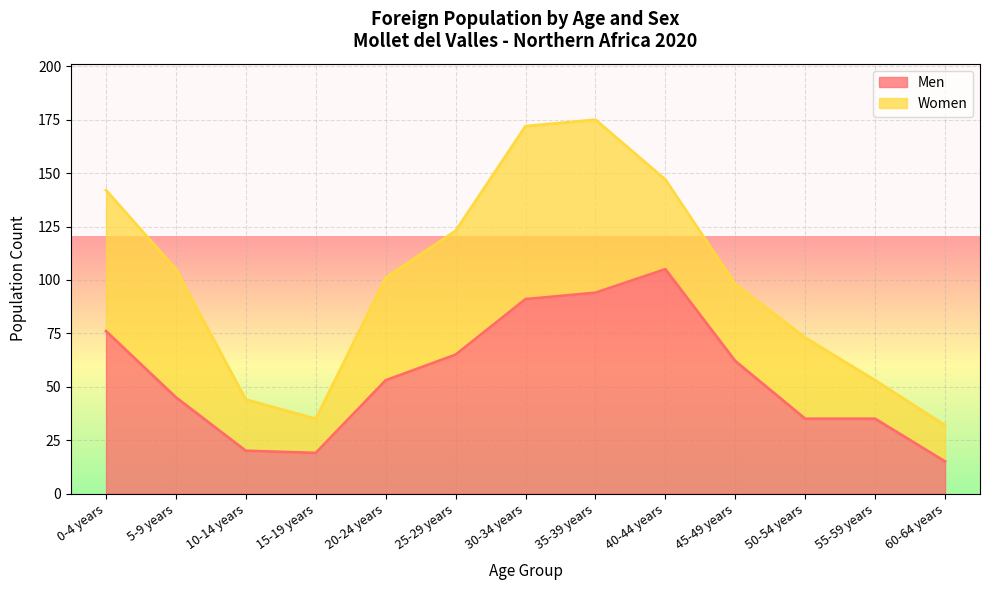

At which category does the chart reach its minimum across all series?

60-64 years